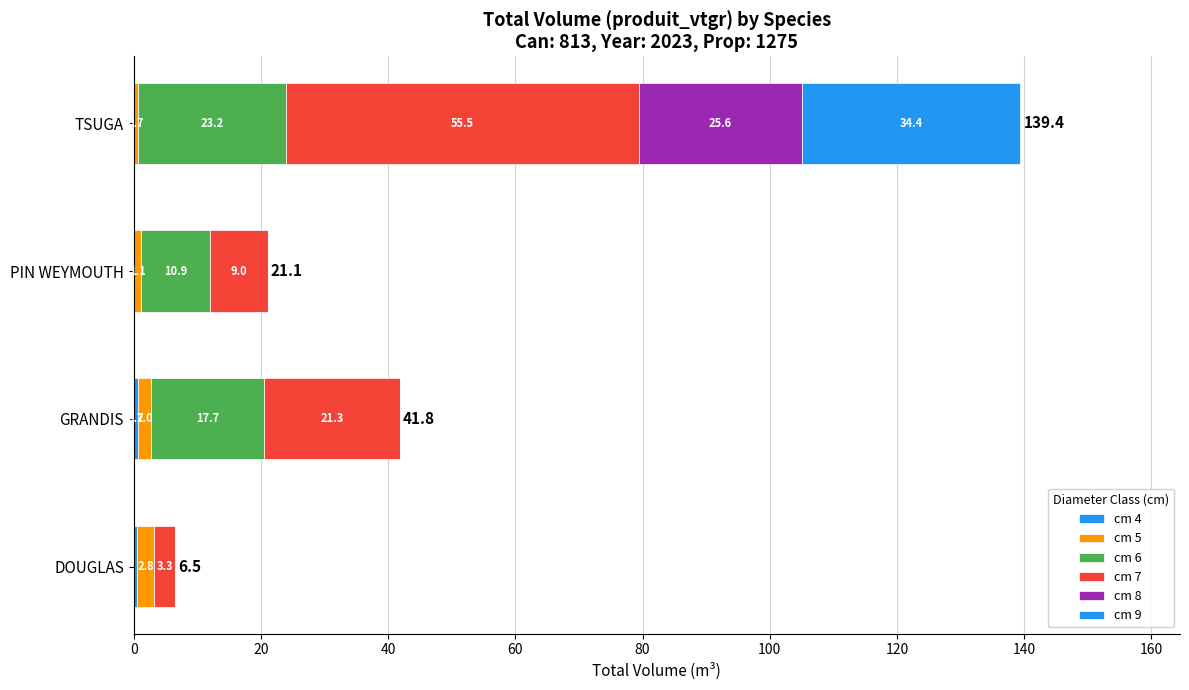

Reading left to right, what are all the values shown in this chart?

cm 4: 0.5	0.7	0.0	0.0
cm 5: 2.8	2.0	1.1	0.7
cm 6: 0.0	17.7	10.9	23.2
cm 7: 3.3	21.3	9.0	55.5
cm 8: 0.0	0.0	0.0	25.6
cm 9: 0.0	0.0	0.0	34.4